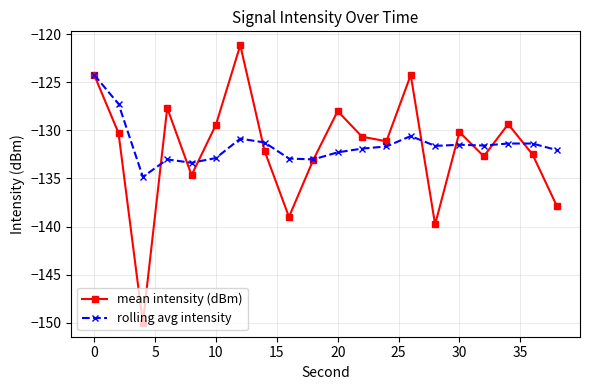

True or false: mean intensity (dBm) has more than 0 points higher than both neighbors.

True